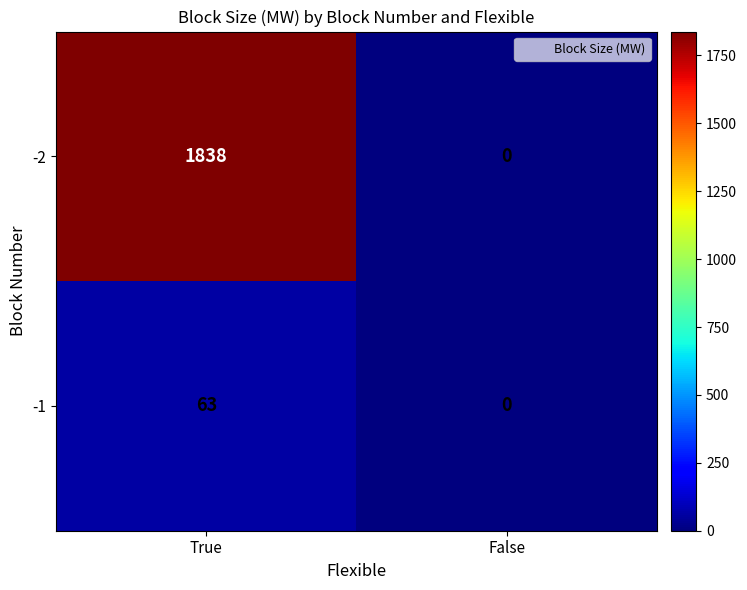

Which series has the widest spread of values?

-2